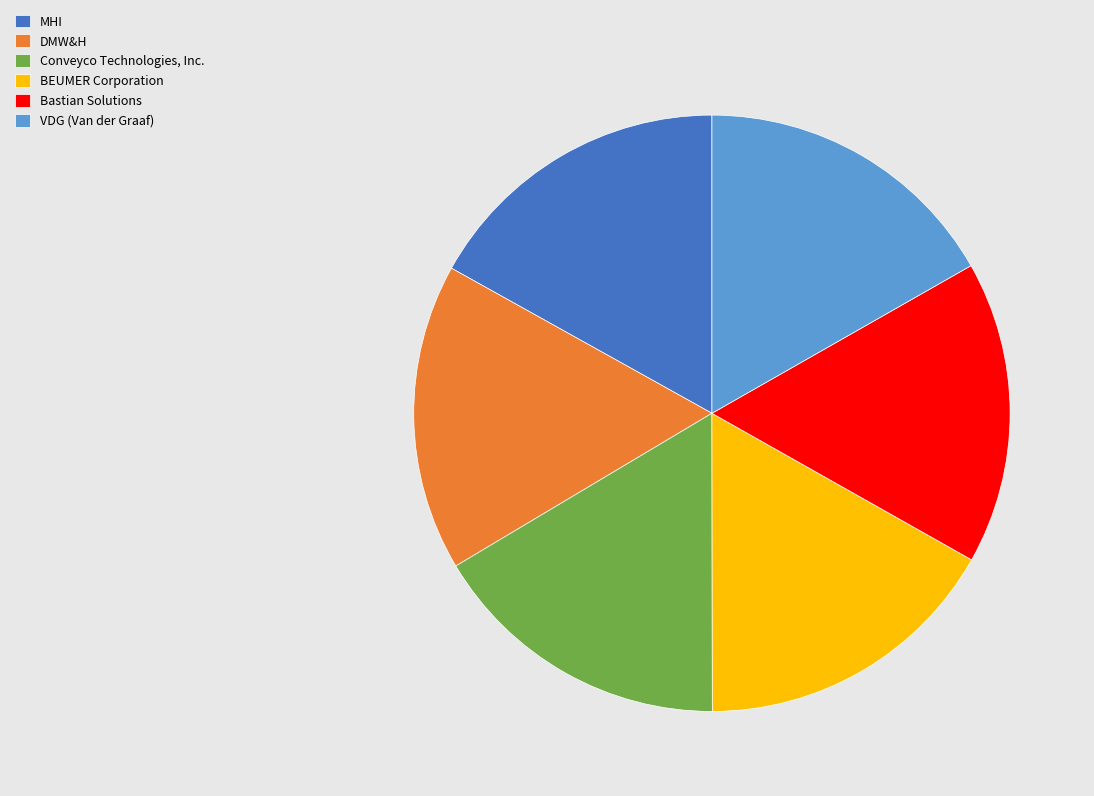

Do DMW&H and MHI together represent more than half of the pie?

No